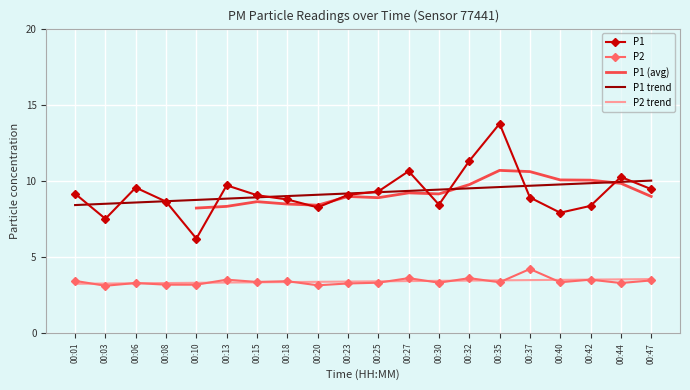

Which category has the highest value in the P1 series?

00:35